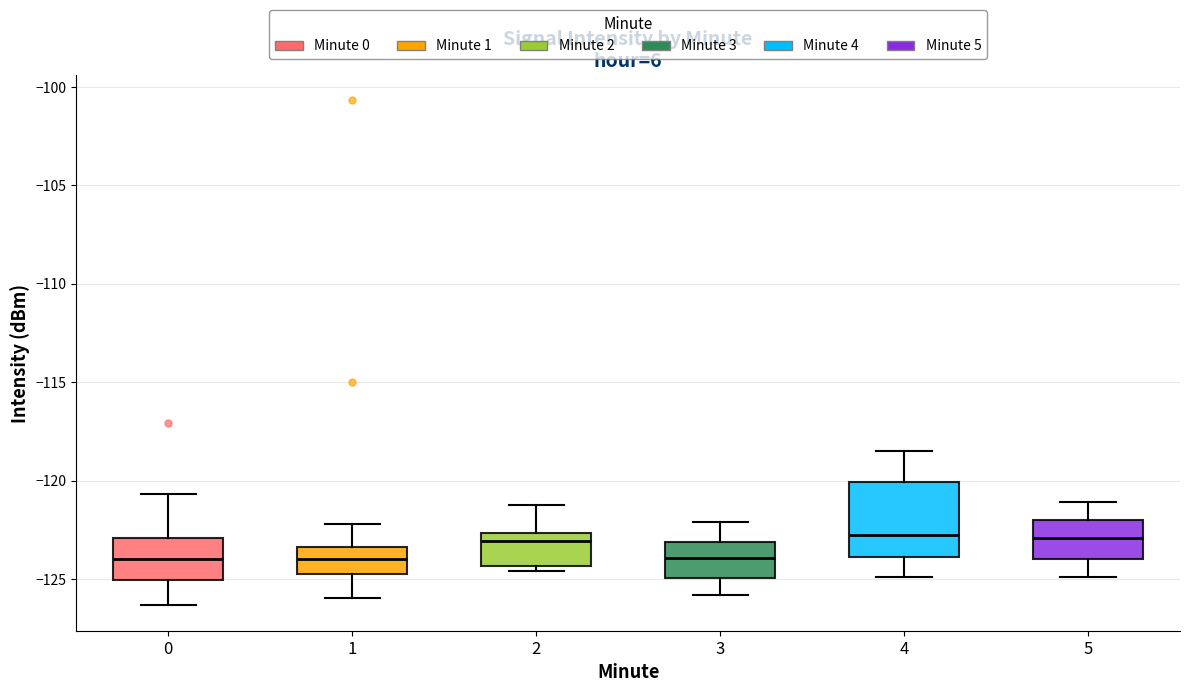

Reading left to right, transcribe this box plot: for each box, give where its median line is, the range the box spans, and where its two whiskers end, as read against the y-axis. The values are not printed on the chart, so give them approximately, as read against the axis.

0: median -124.0, box -125.0 to -123.0, whiskers -126.5 to -120.5
1: median -124.0, box -125.0 to -123.5, whiskers -126.0 to -122.0
2: median -123.0, box -124.5 to -122.5, whiskers -124.5 (just below the box's lower edge) to -121.0
3: median -124.0, box -125.0 to -123.0, whiskers -126.0 to -122.0
4: median -122.5, box -124.0 to -120.0, whiskers -125.0 to -118.5
5: median -123.0, box -124.0 to -122.0, whiskers -125.0 to -121.0